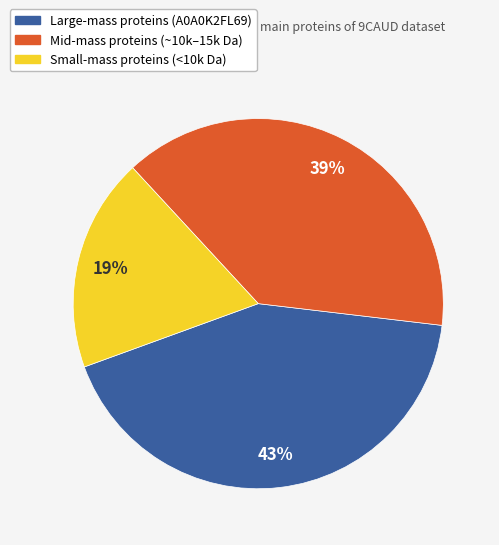

To the nearest percent, what is the average slice percentage?

33%